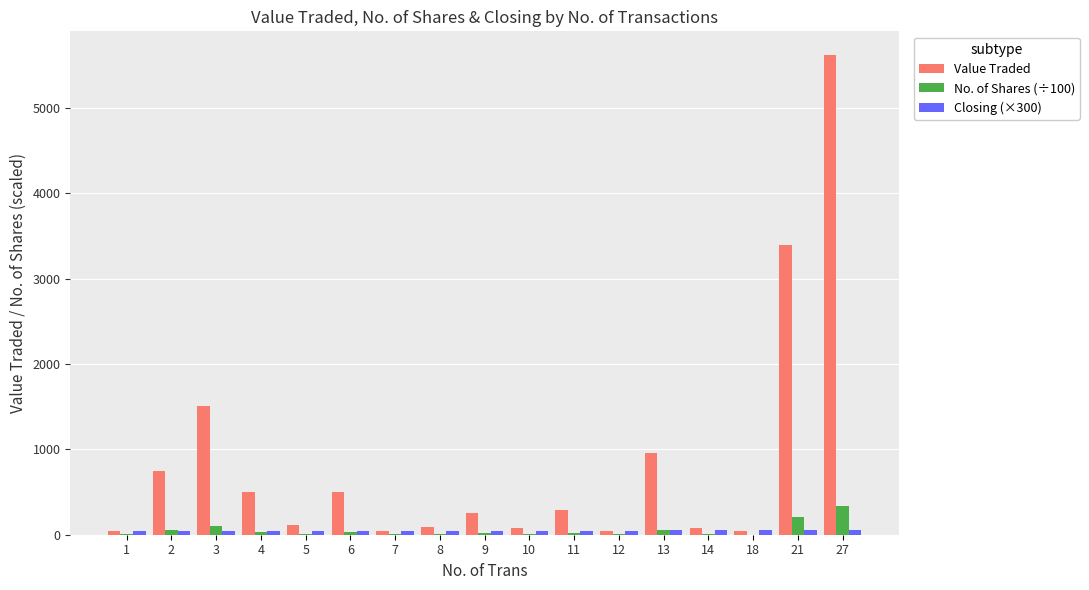

At which label is Value Traded closest to 2829?

21